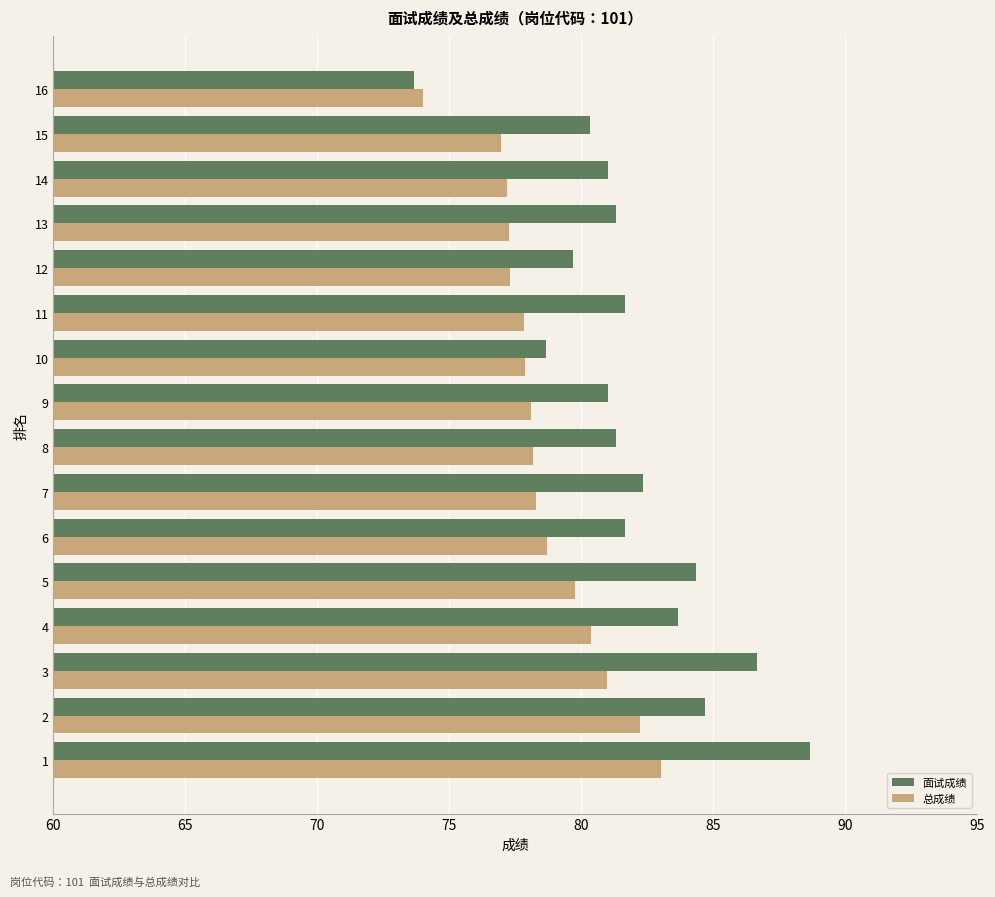

Rank the series by their maximum value, from lowest to highest.

总成绩, 面试成绩